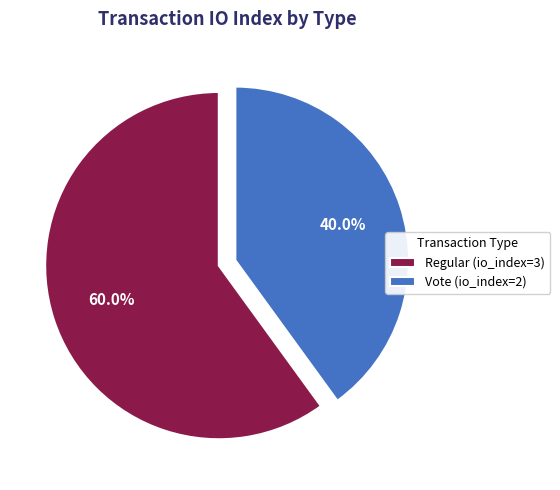

To the nearest percent, what portion does Vote (io_index=2) represent?

40%